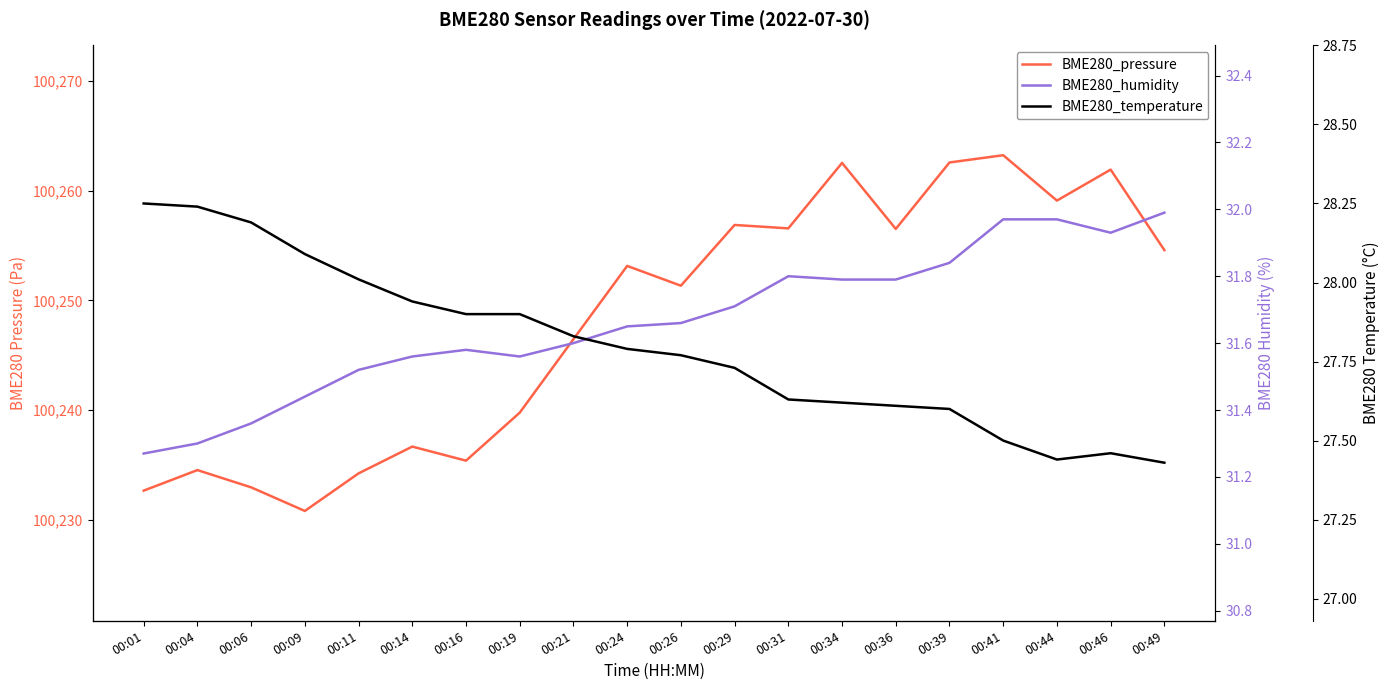

Is it true that BME280_temperature equals 27.9 at 00:19?

True